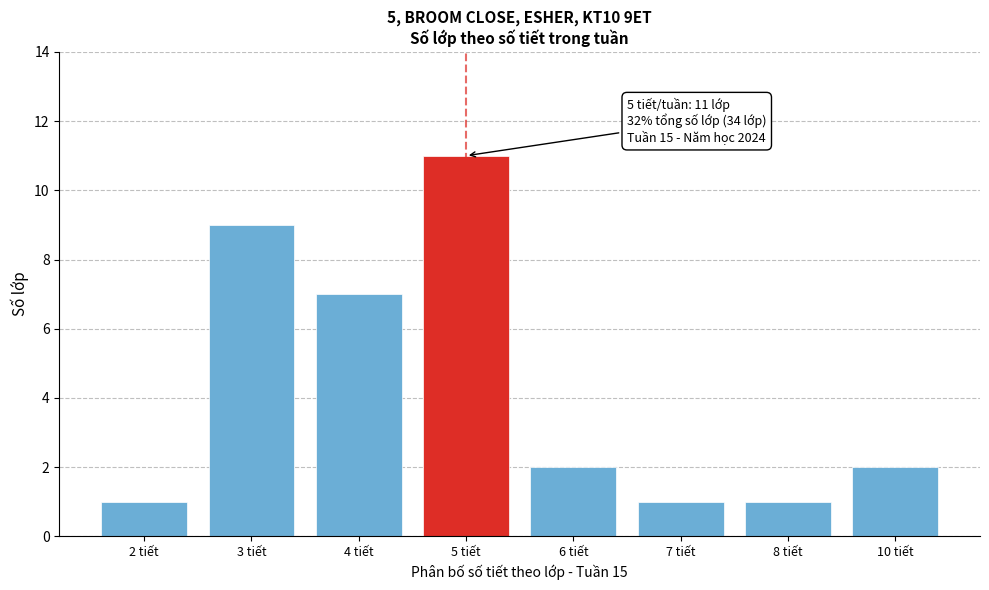

Reading left to right, transcribe all the data shown in this chart.

2 tiết=1	3 tiết=9	4 tiết=7	5 tiết=11	6 tiết=2	7 tiết=1	8 tiết=1	10 tiết=2